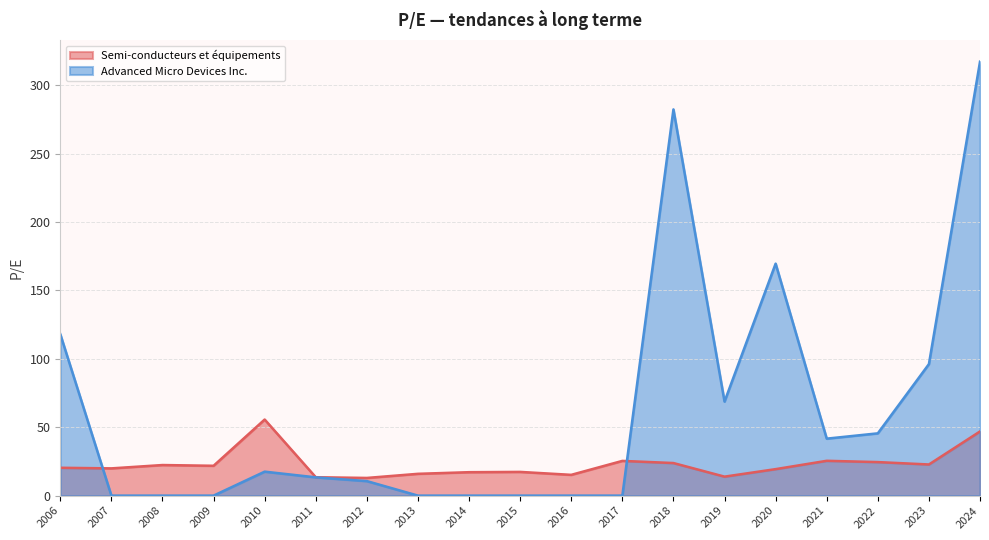

True or false: Advanced Micro Devices Inc. has more than 0 points higher than both neighbors.

True